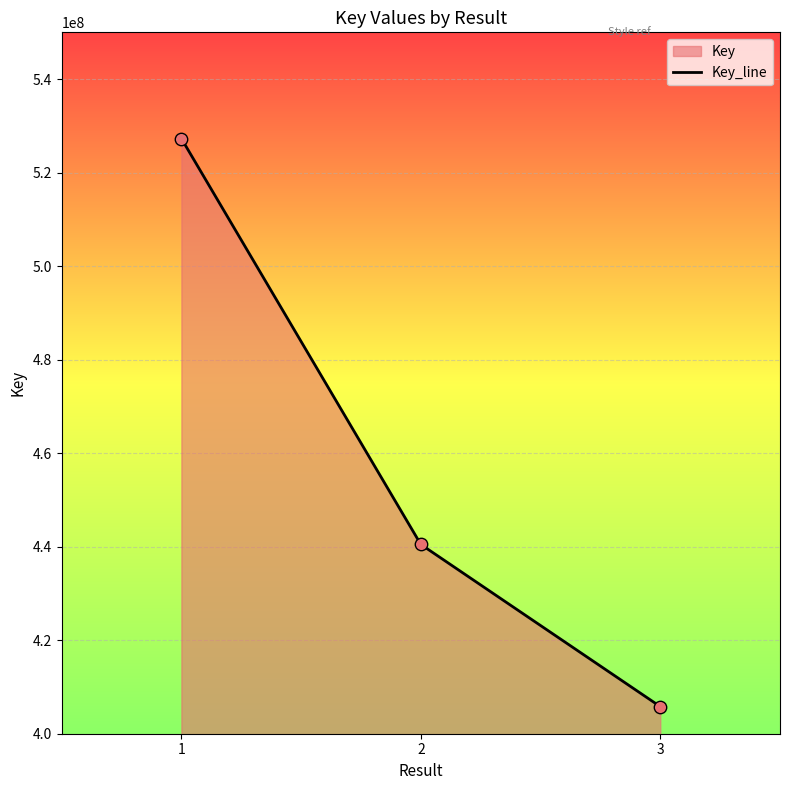

What is the change in value from 2 to 3?

-34681072